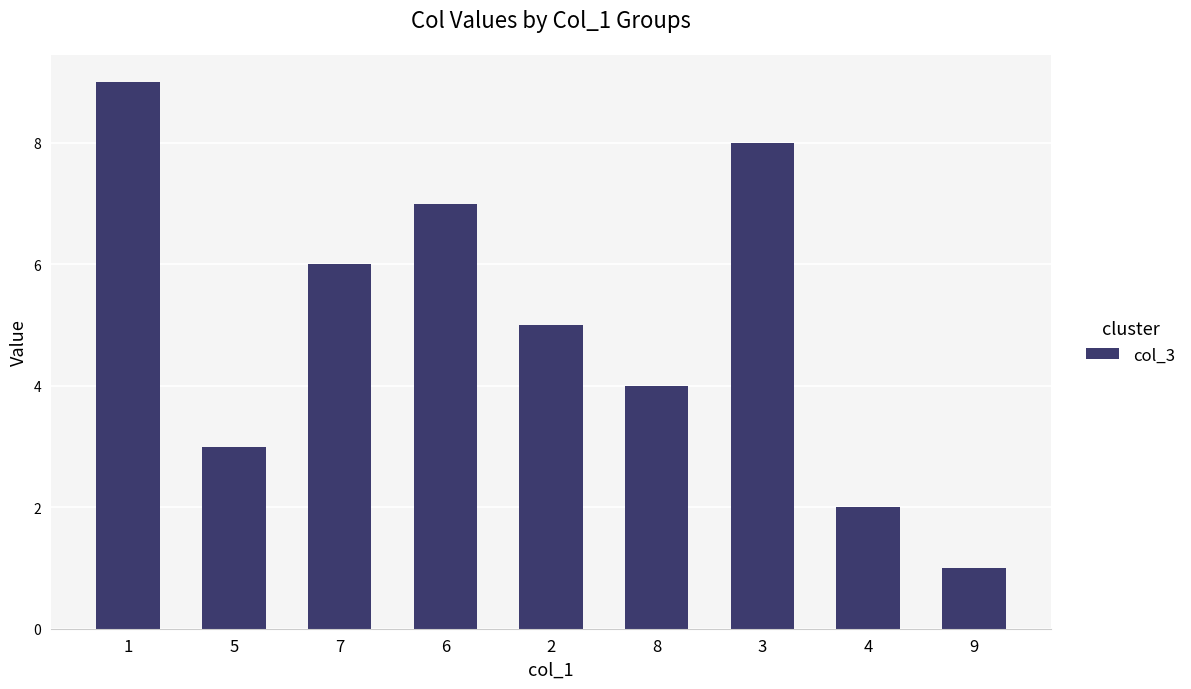

True or false: the data shows 3 at 5.

True